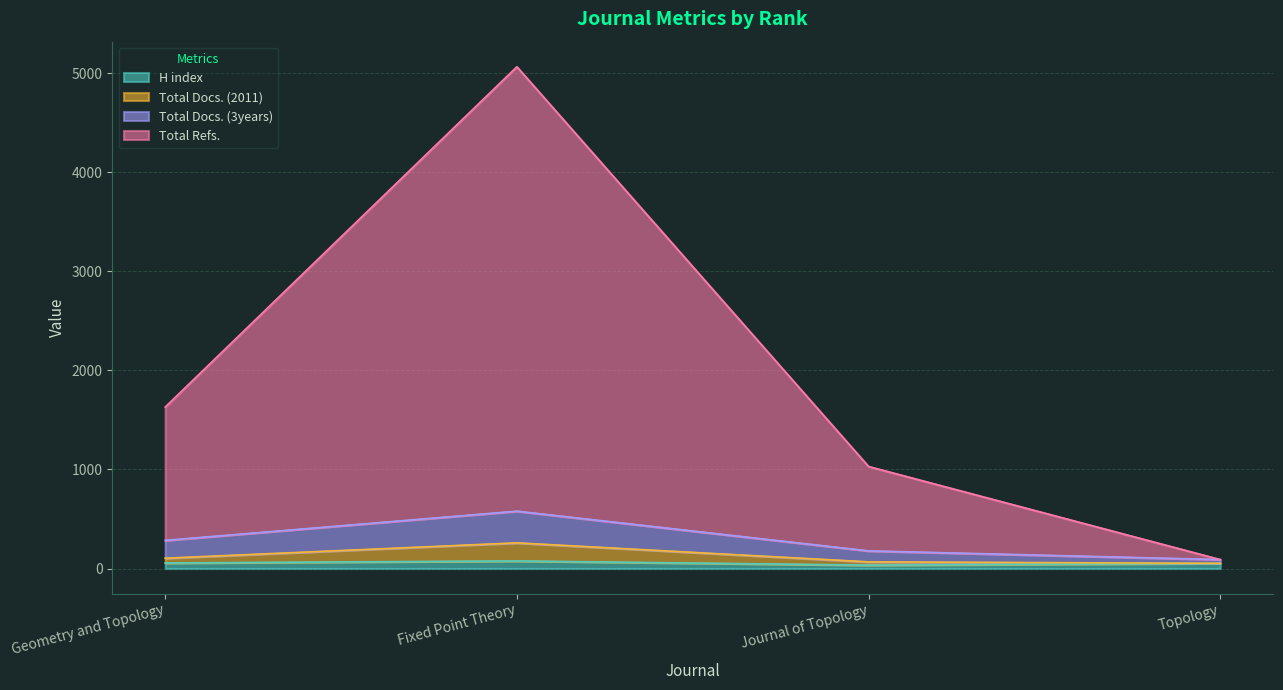

How many values in the H index series exceed 56?

1